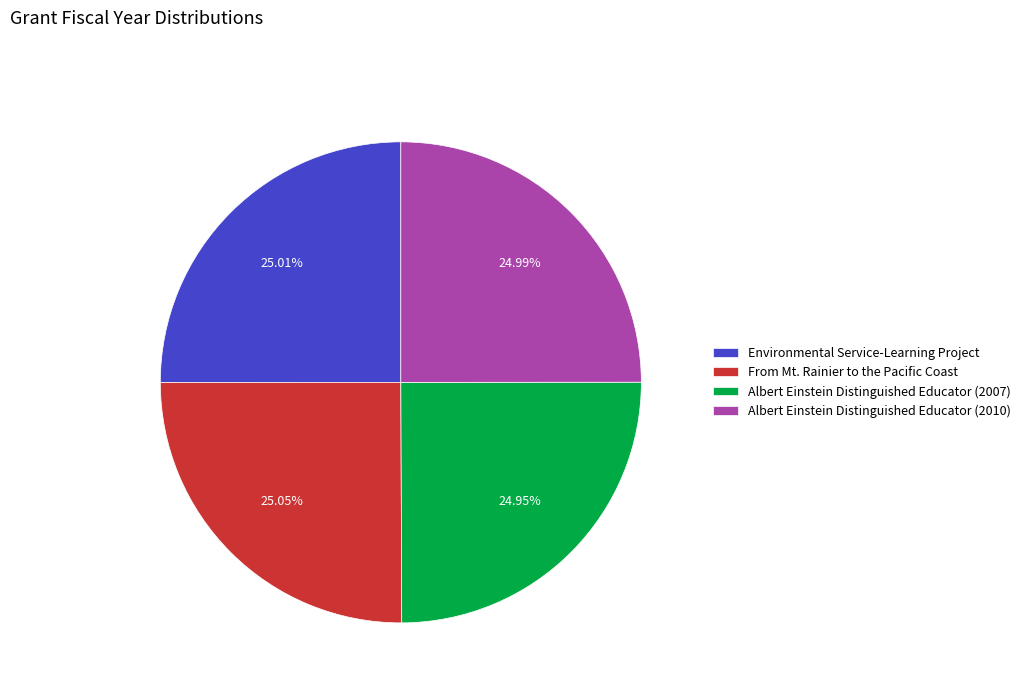

Is Albert Einstein Distinguished Educator (2010) the majority of the pie?

No